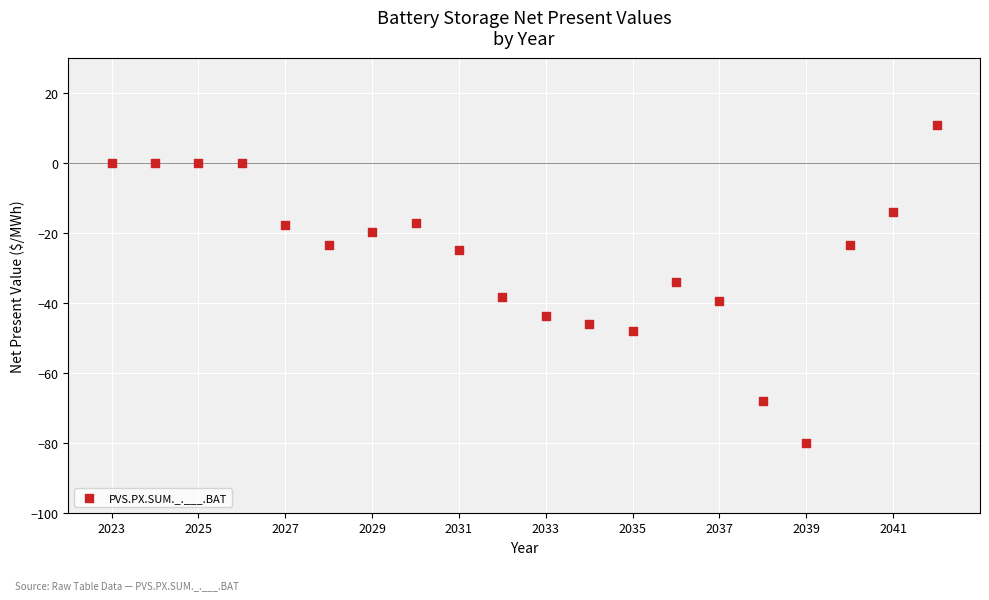

What is the range of X values (max minus min)?

19.0